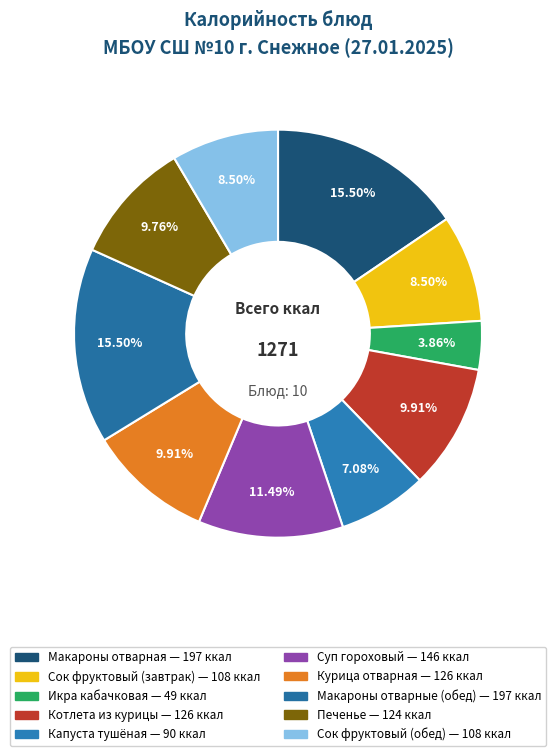

Does any single category account for the majority?

No